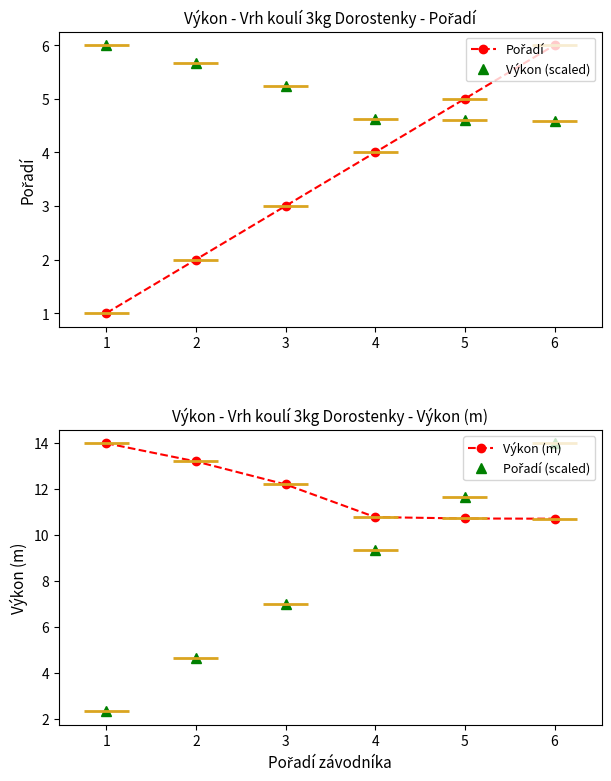

Is it true that Výkon (m) equals 10.7 at 6?

True